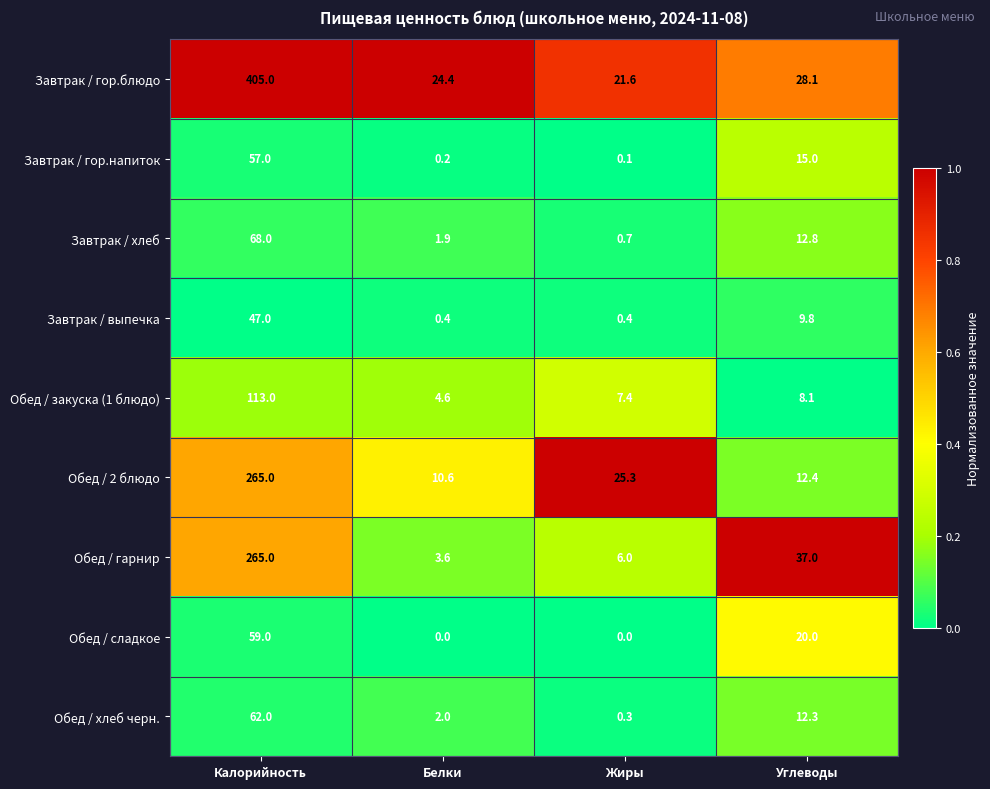

Read the Обед / гарнир value at Калорийность.

265.0